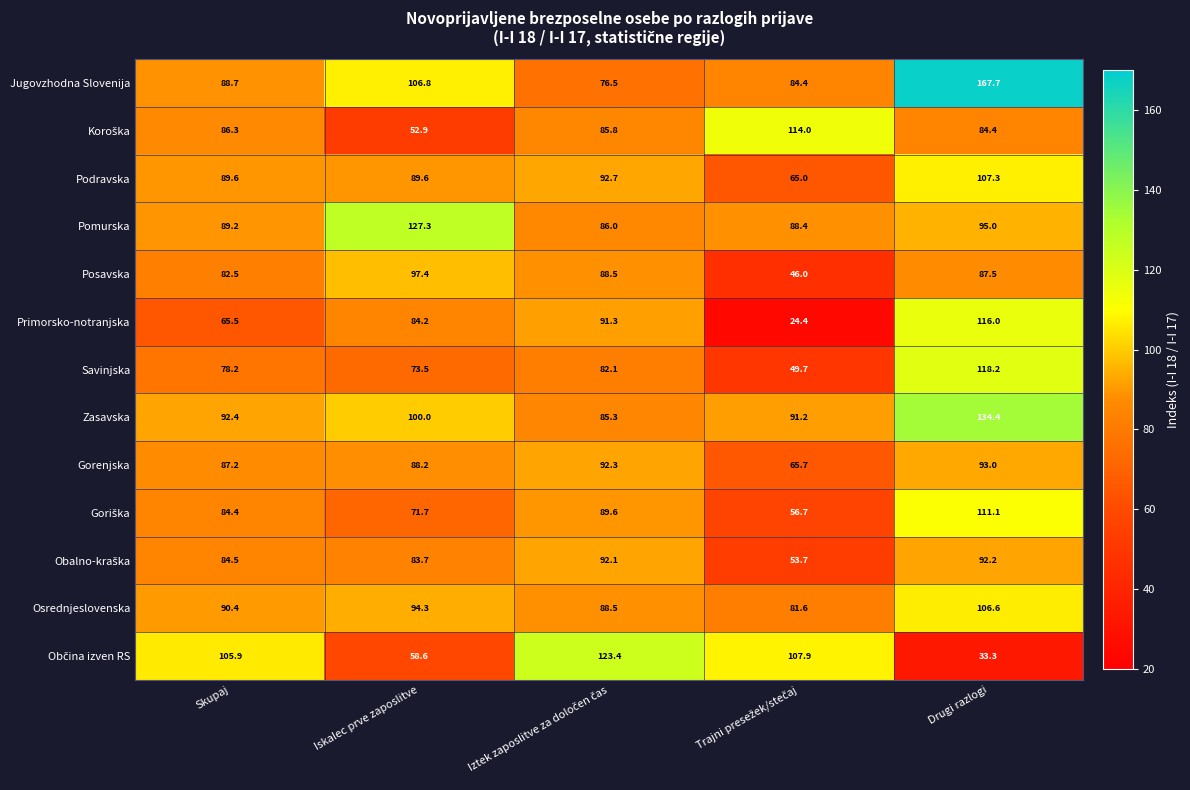

What is the difference between the Posavska values at Iskalec prve zaposlitve and Skupaj?

14.9